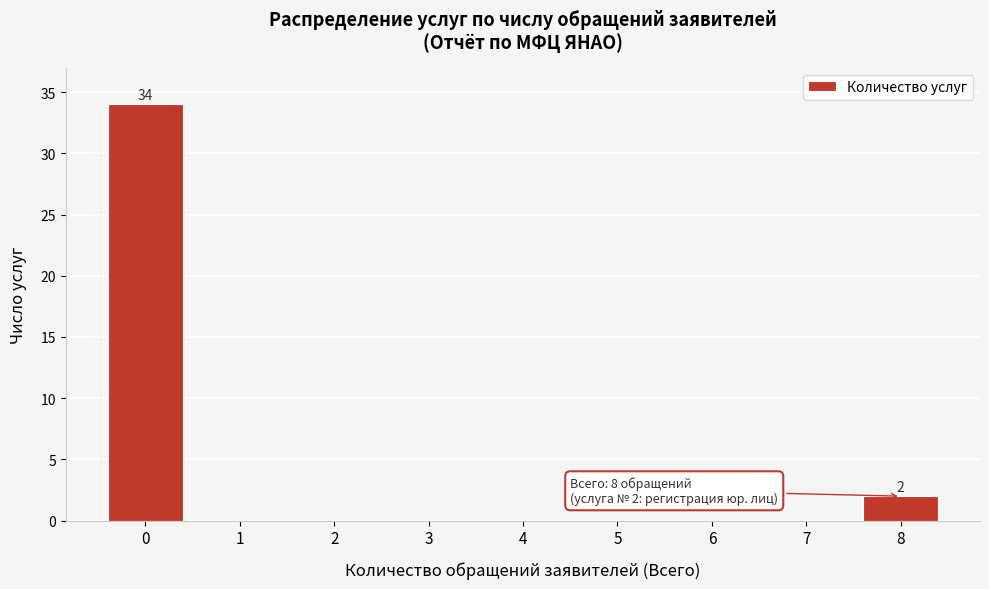

Which range on the x-axis has the tallest bar?

-0.5 to 0.5